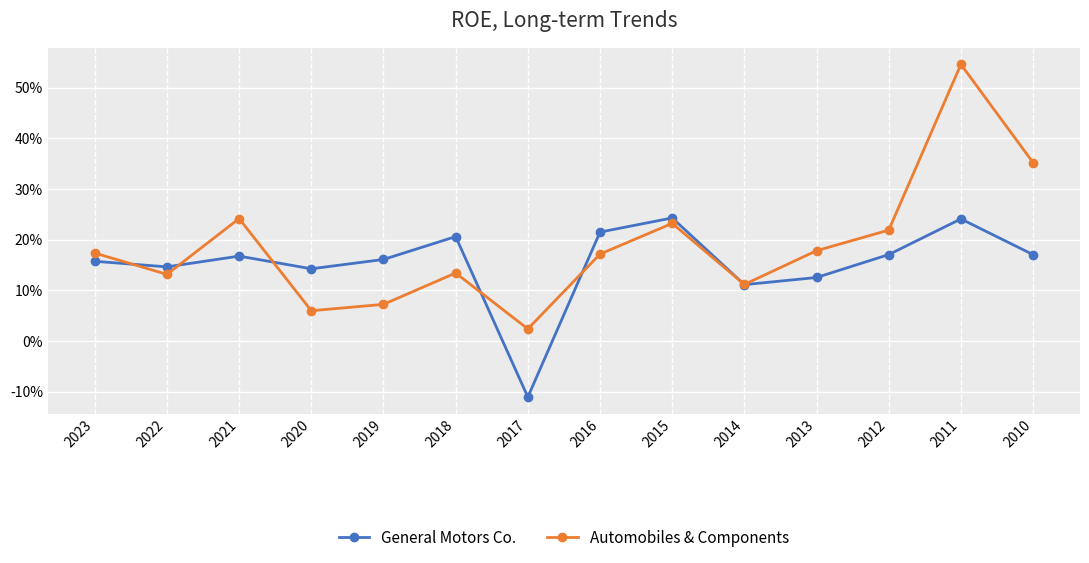

What are all the series names shown in the legend?

General Motors Co., Automobiles & Components